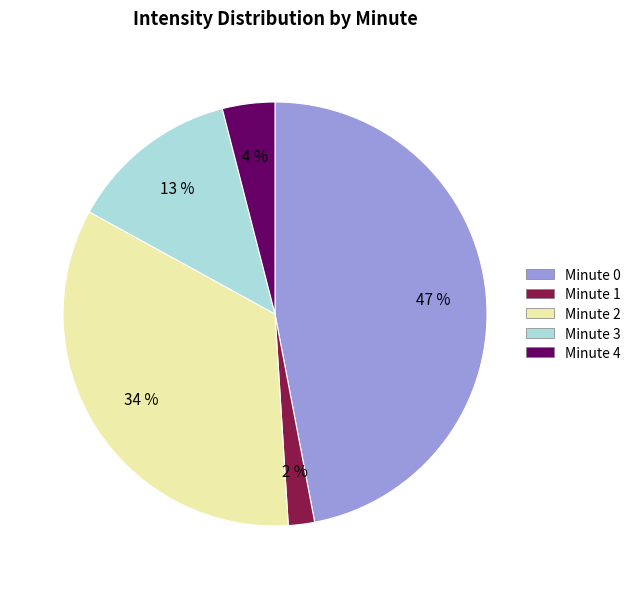

To the nearest percent, what portion does Minute 1 represent?

2%